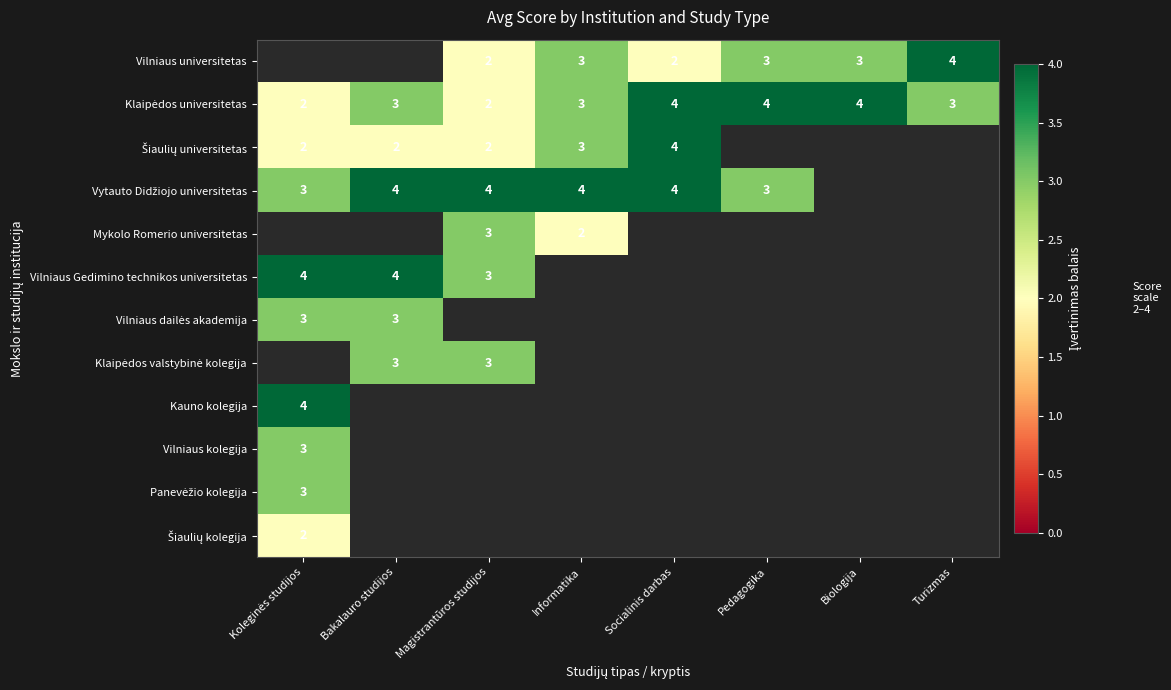

True or false: Vilniaus Gedimino technikos universitetas has a value of 4 at Bakalauro studijos.

True